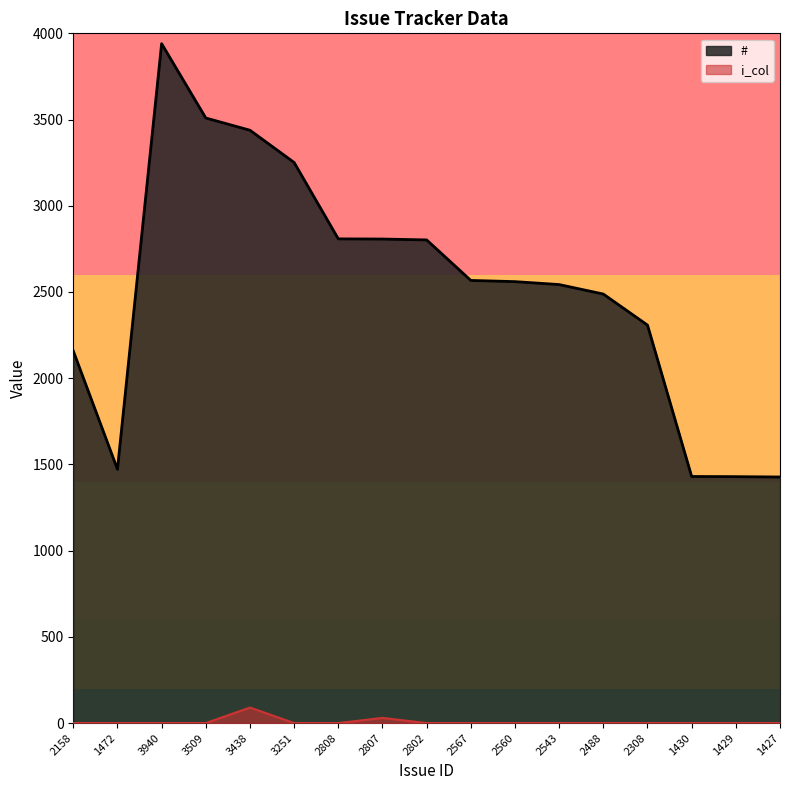

Does the chart have visible grid lines?

No